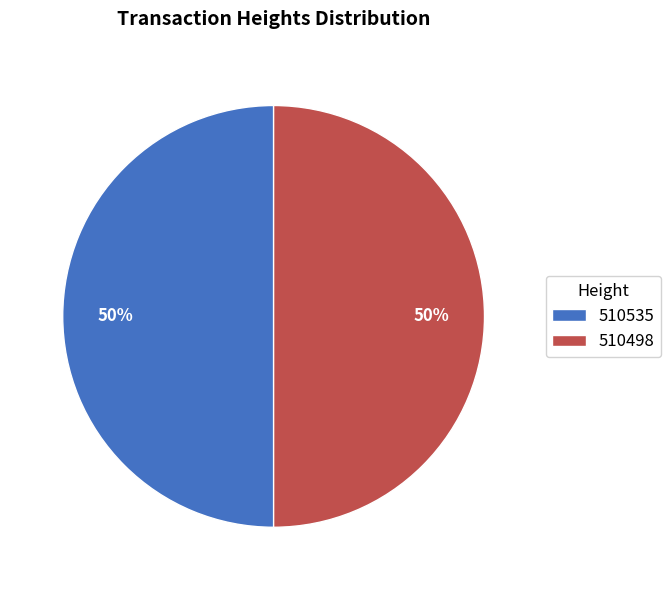

What percentage is the 510498 slice, to the nearest percent?

50%